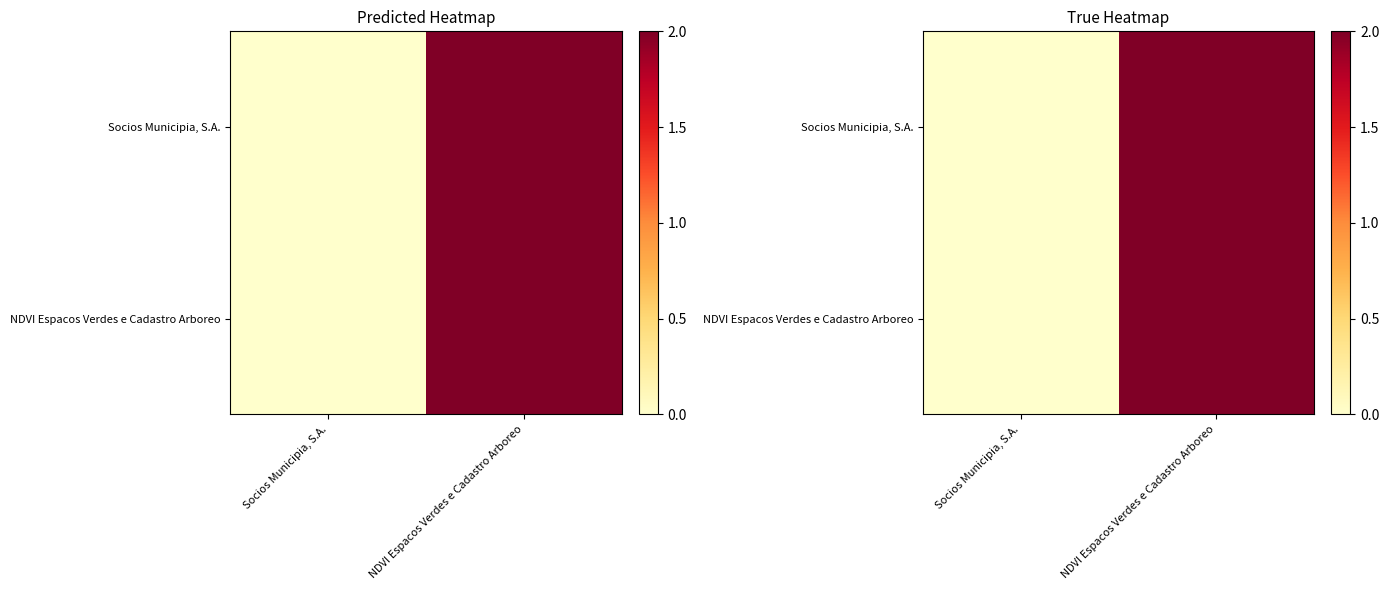

What is the difference between the NDVI Espacos Verdes e Cadastro Arboreo values at Socios Municipia, S.A. and NDVI Espacos Verdes e Cadastro Arboreo?

2